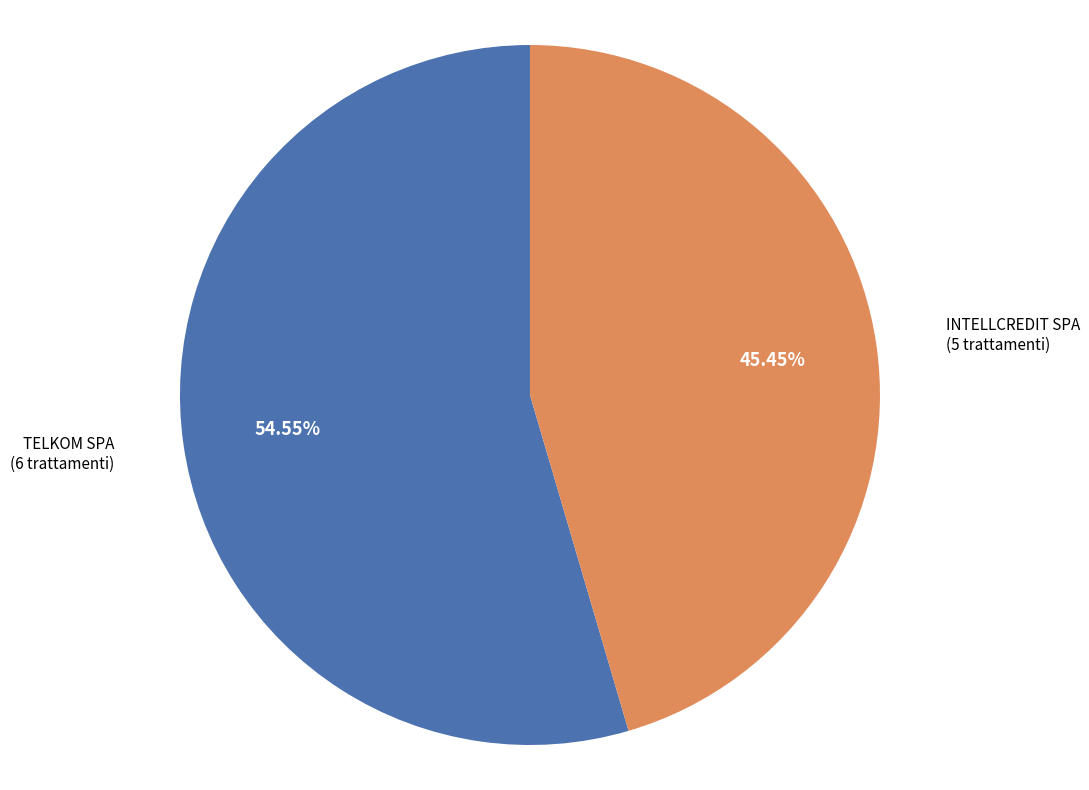

Does any single category account for the majority?

Yes